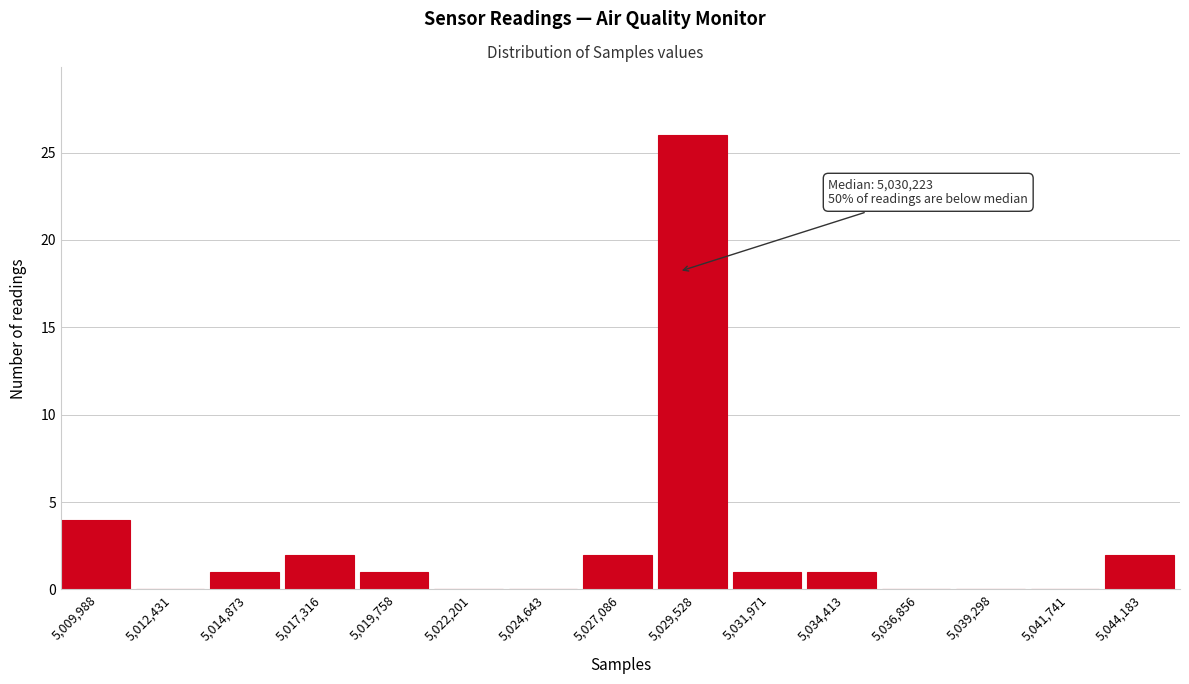

Reading left to right, extract all data points from this chart.

5,009,988=4	5,012,431=0	5,014,873=1	5,017,316=2	5,019,758=1	5,022,201=0	5,024,643=0	5,027,086=2	5,029,528=26	5,031,971=1	5,034,413=1	5,036,856=0	5,039,298=0	5,041,741=0	5,044,183=2